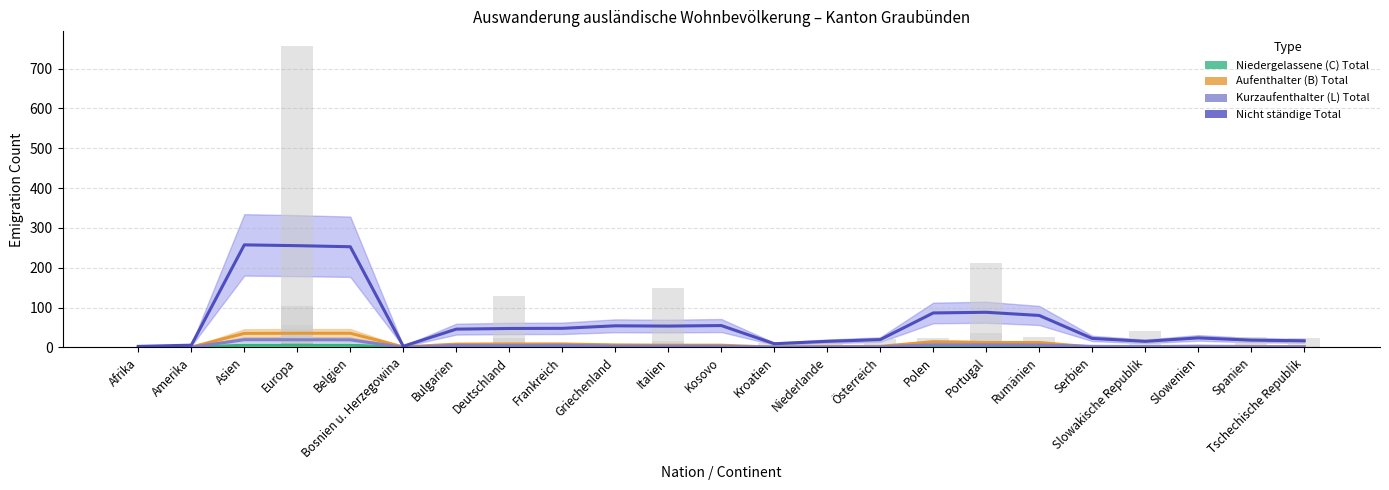

Count the number of data series in this chart.

4